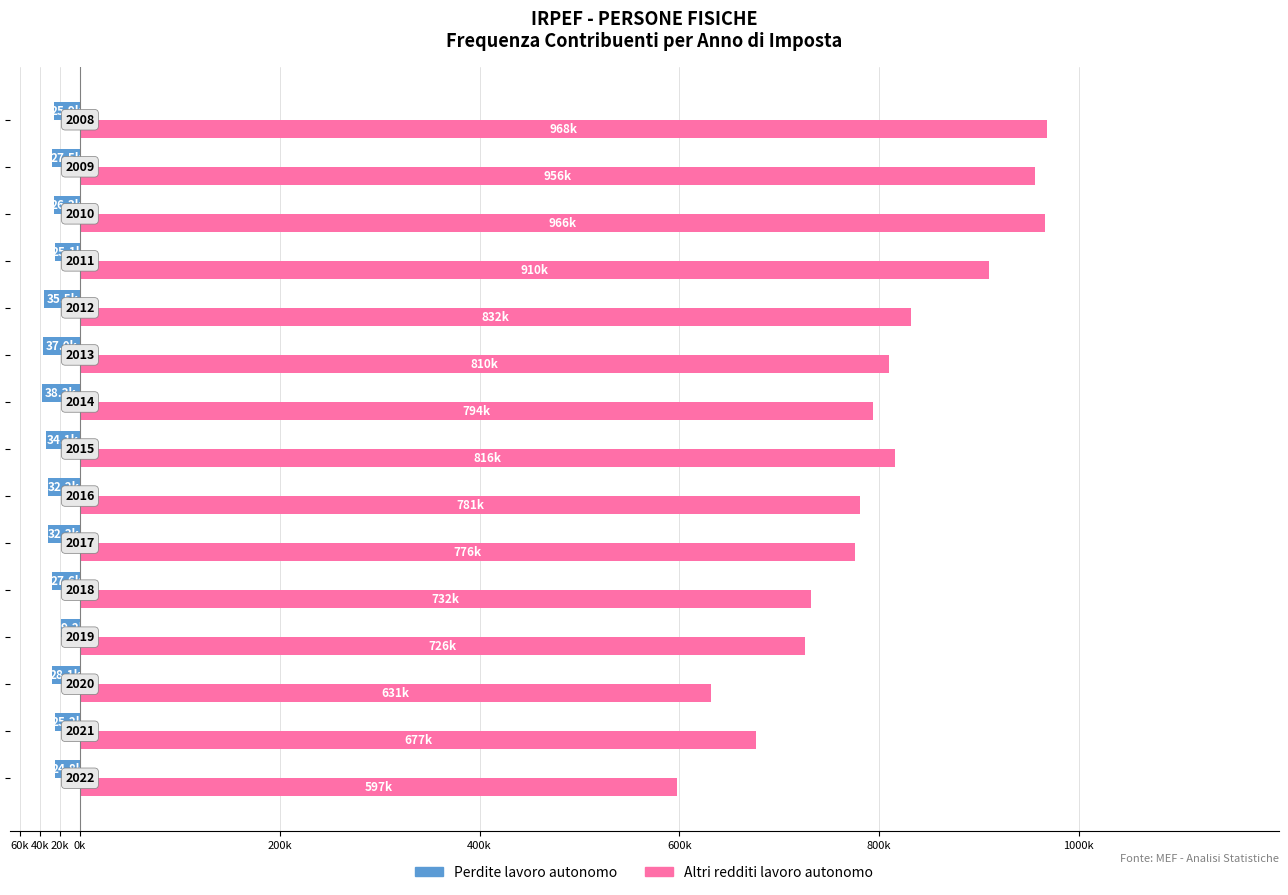

What are all the series names shown in the legend?

Perdite lavoro autonomo, Altri redditi lavoro autonomo